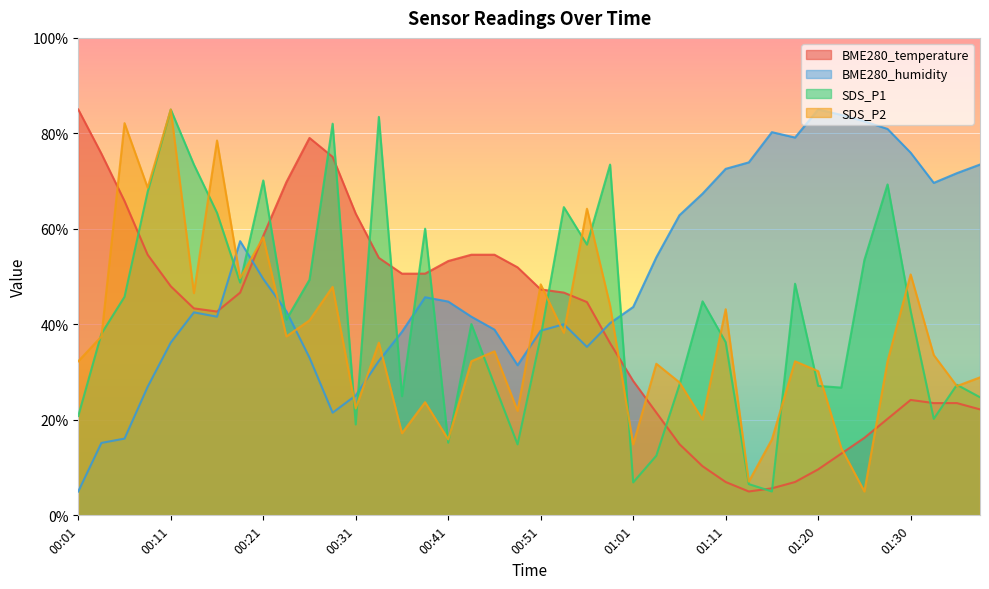

What is the label of the 10th point from the right?

01:16